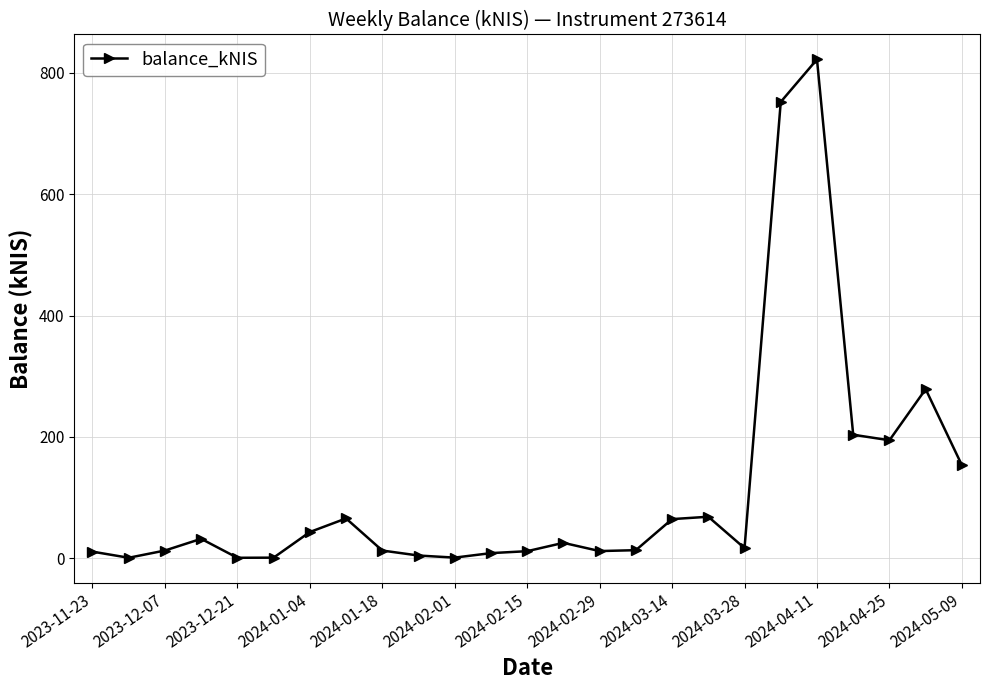

What is the difference between the maximum and second lowest values?

821.4